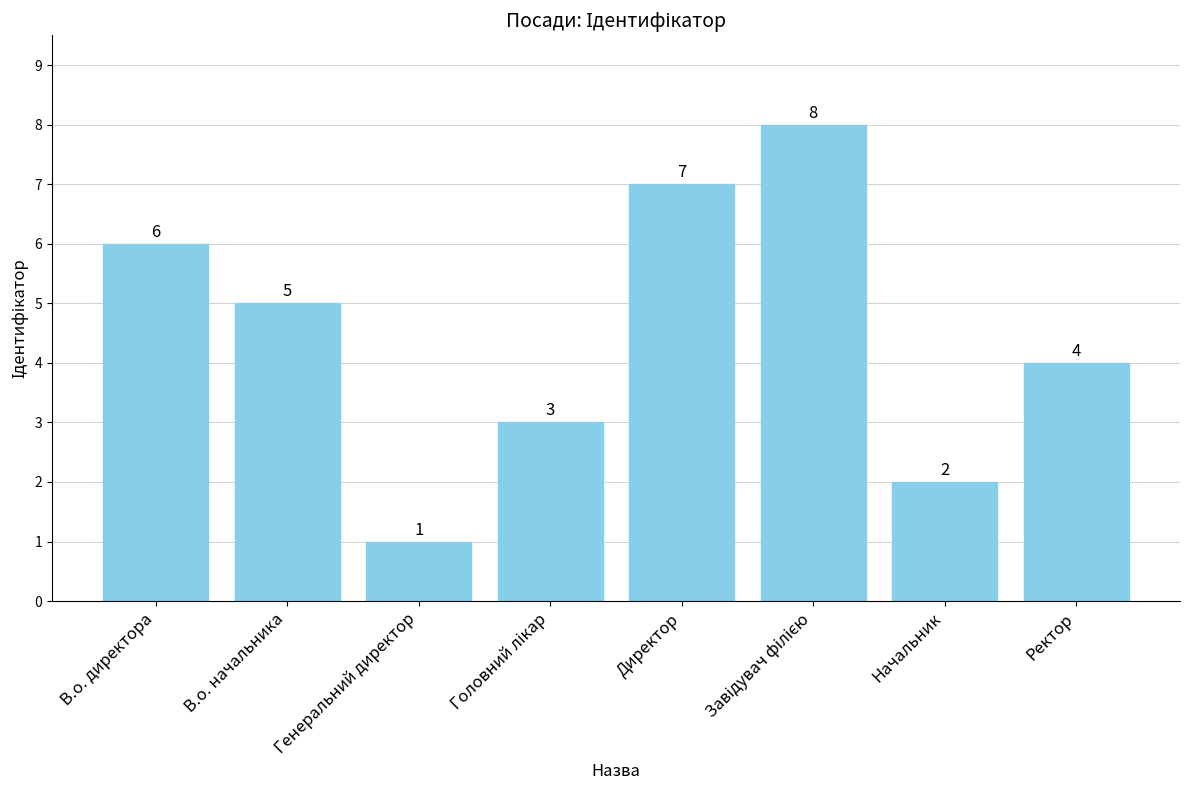

How many values are below 5?

4